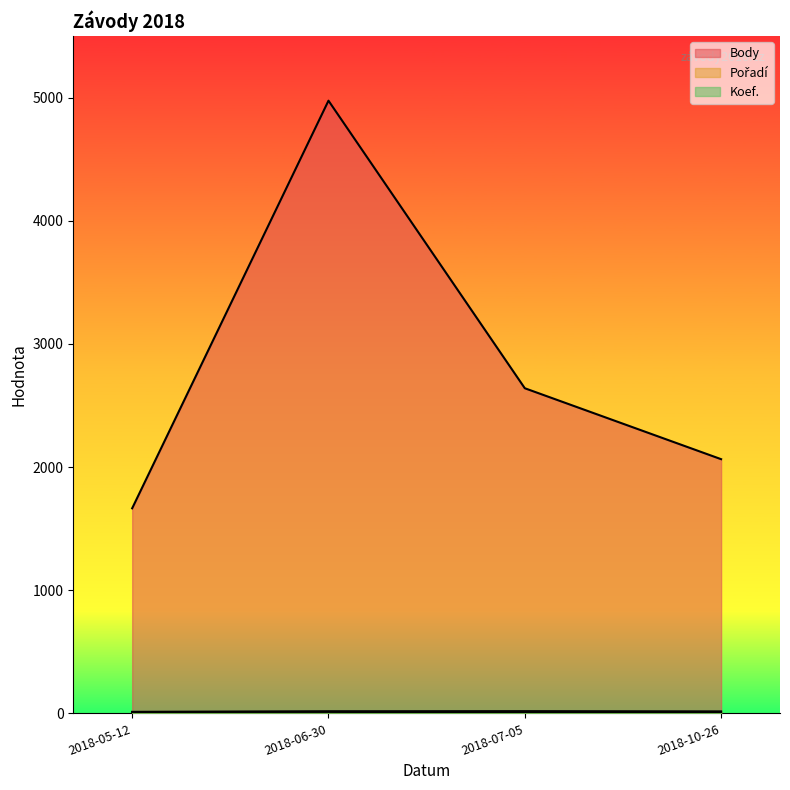

True or false: Pořadí and Body cross at least once.

False